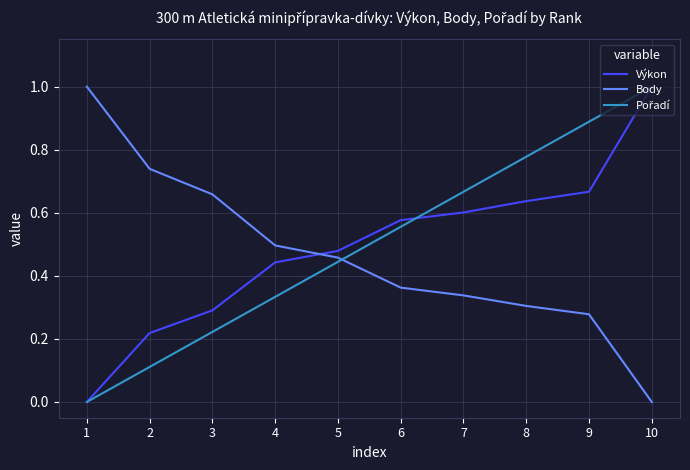

Is the value of Body at 7 greater than the value of Výkon at 2?

Yes